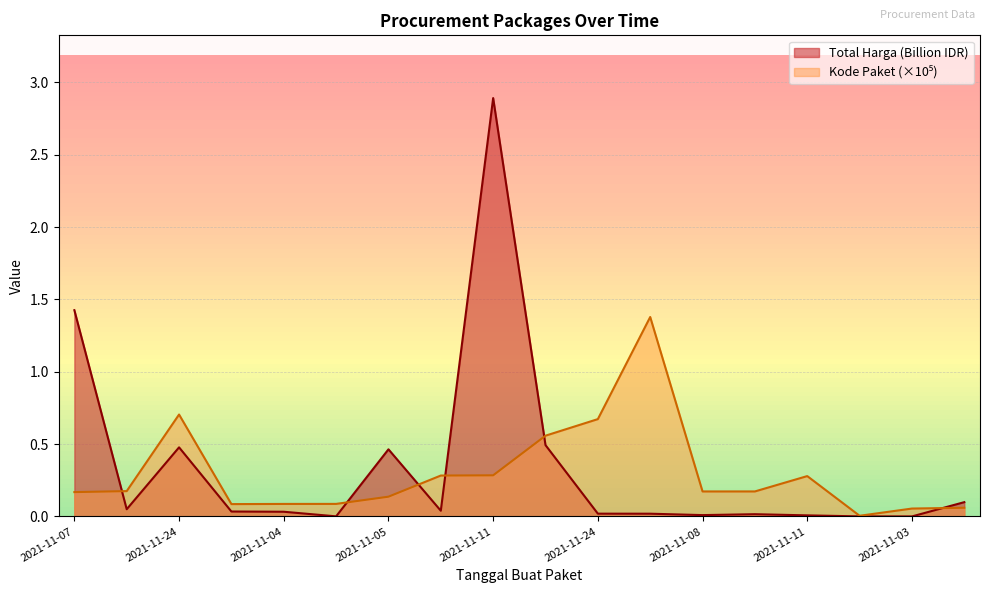

What is the sum of all Kode Paket values?

5.4